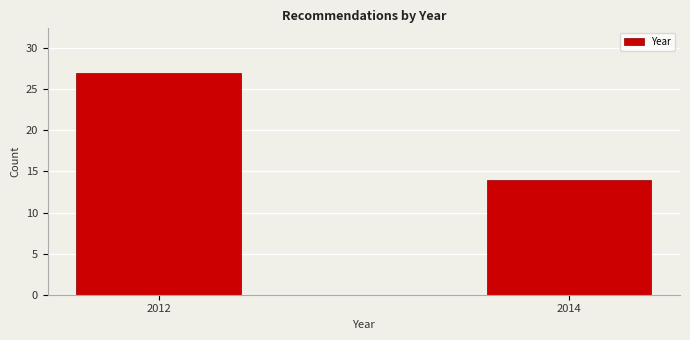

Reading right to left, what are all the values shown in this chart?

2014=14	2012=27